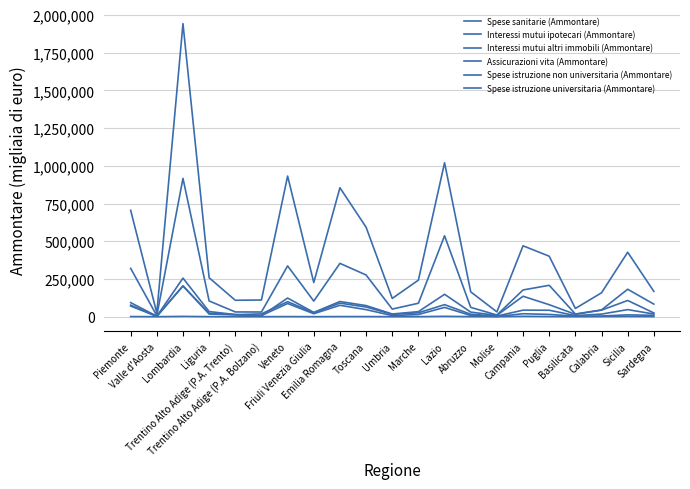

At which label is Spese istruzione non universitaria (Ammontare) closest to 102608?

Veneto